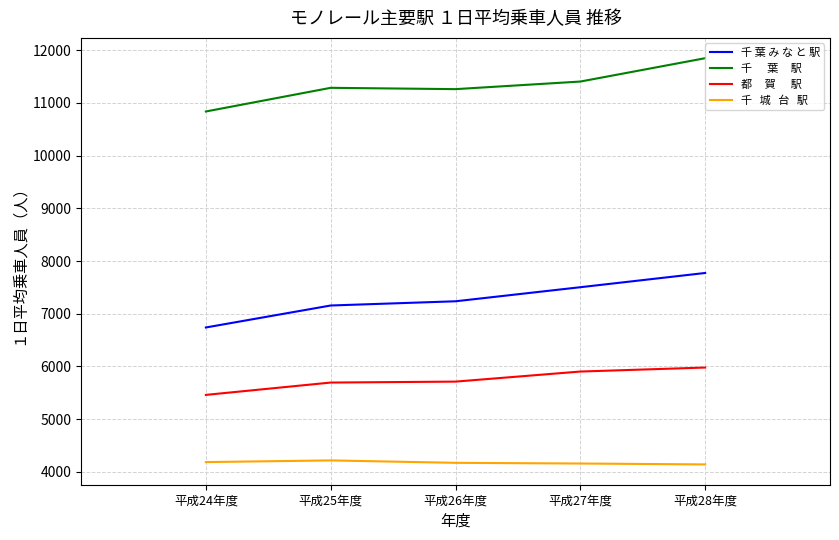

What is the spread (max minus min) of values at 平成25年度?

7069